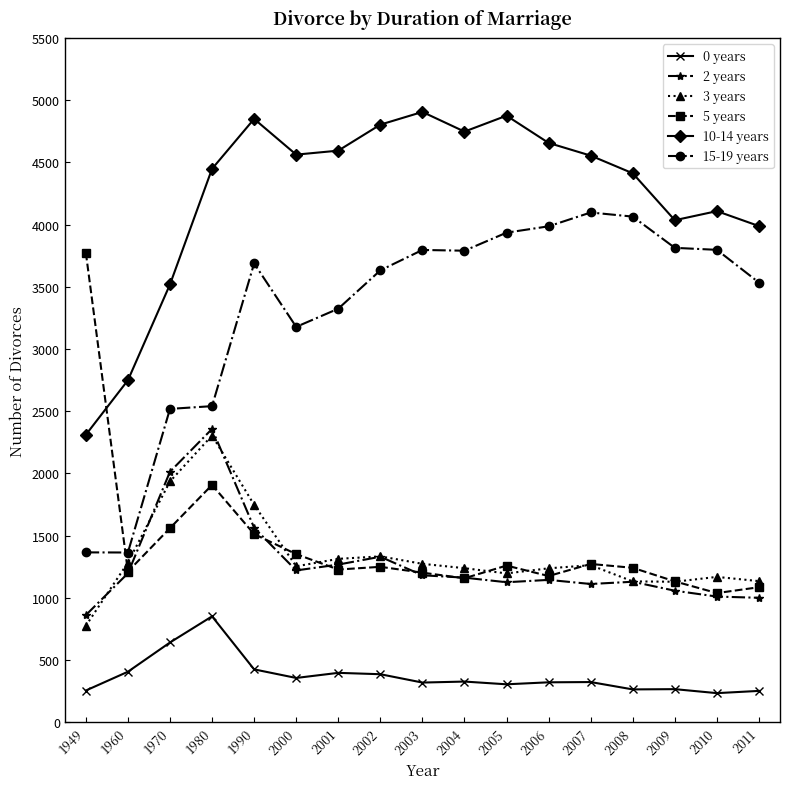

How many categories are shown in the chart?

17